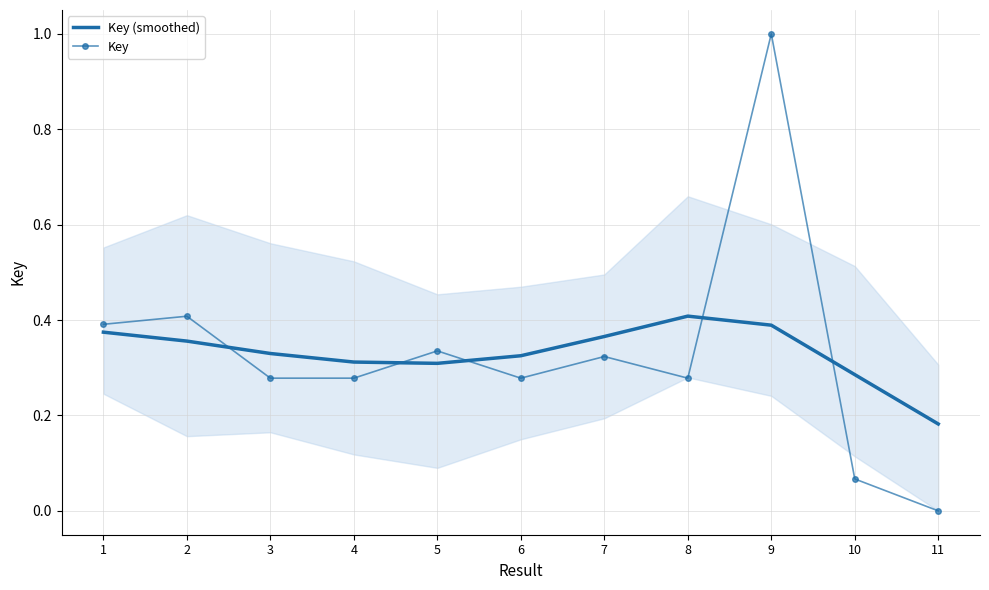

How many Key (smoothed) values are between 0 and 1?

11